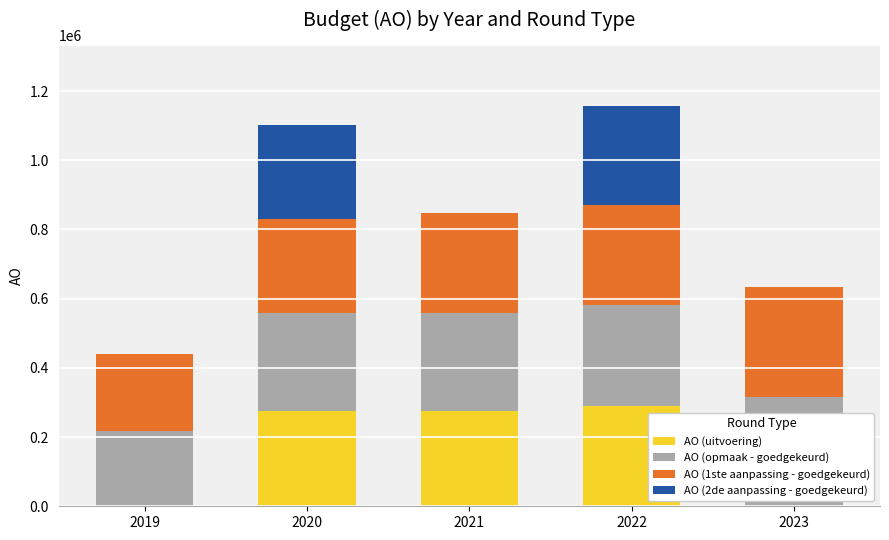

Count the number of categories in the chart.

5